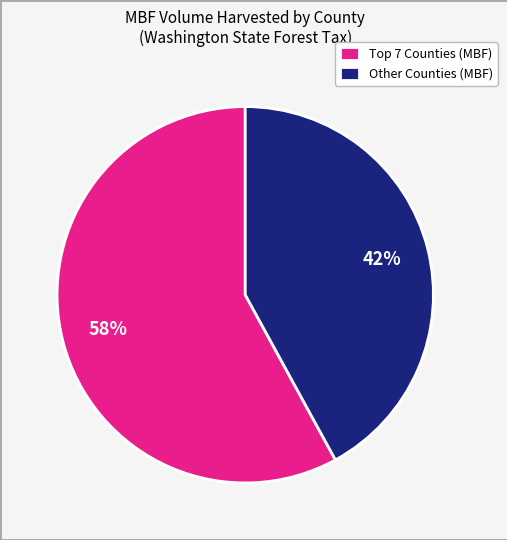

True or false: Other Counties (MBF) accounts for 49% of the total.

False